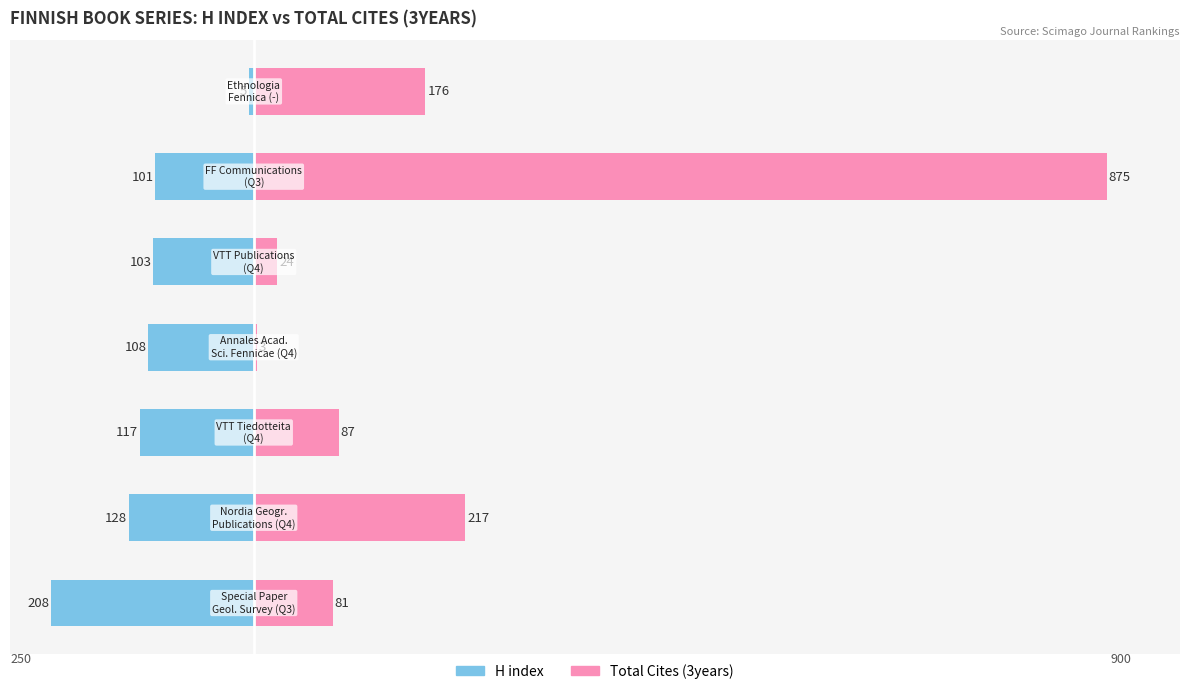

Which has a higher value, 800 or 400?

800